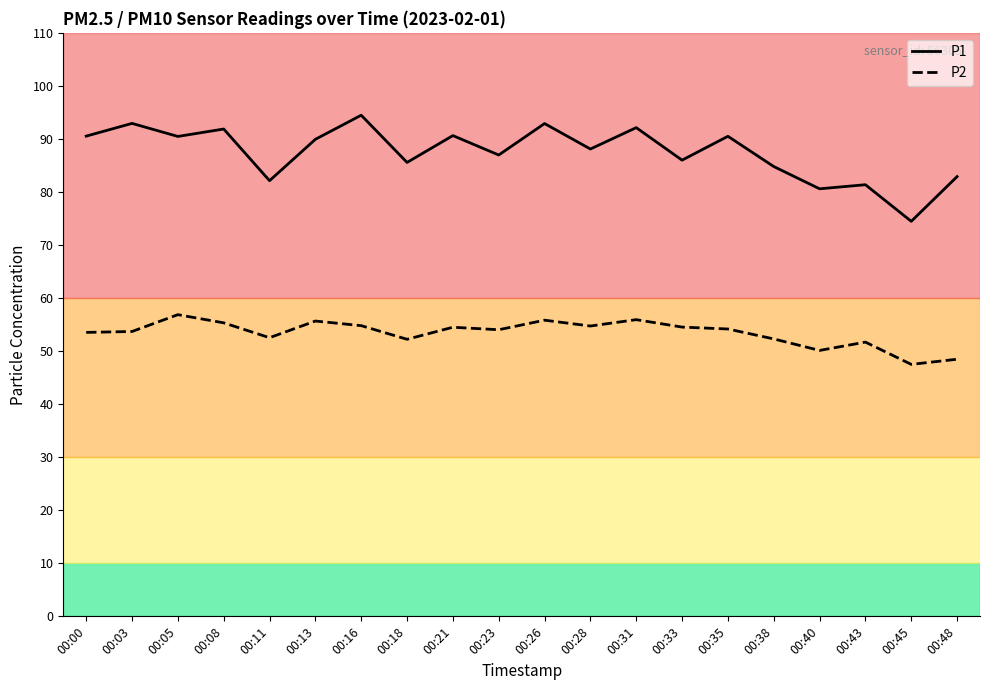

True or false: P1 and P2 intersect in this chart.

False